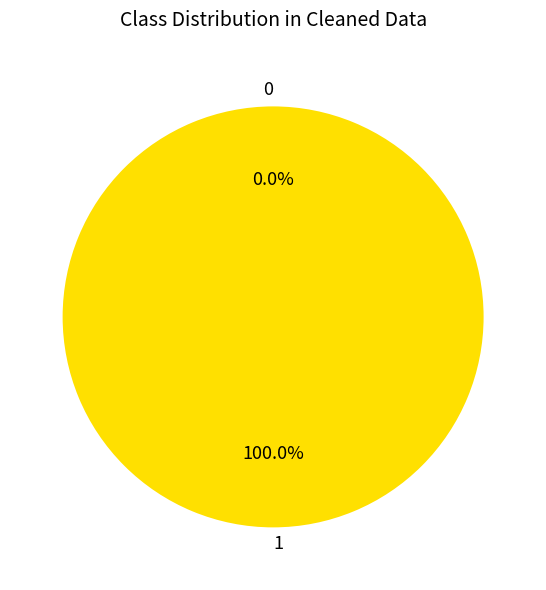

To the nearest percent, what is the difference between the 1 and 0 slice percentages?

100%